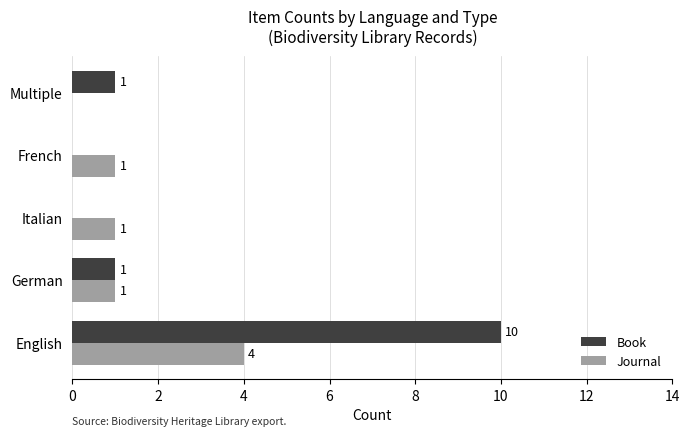

Is the value of Journal at English greater than the value of Book at French?

Yes